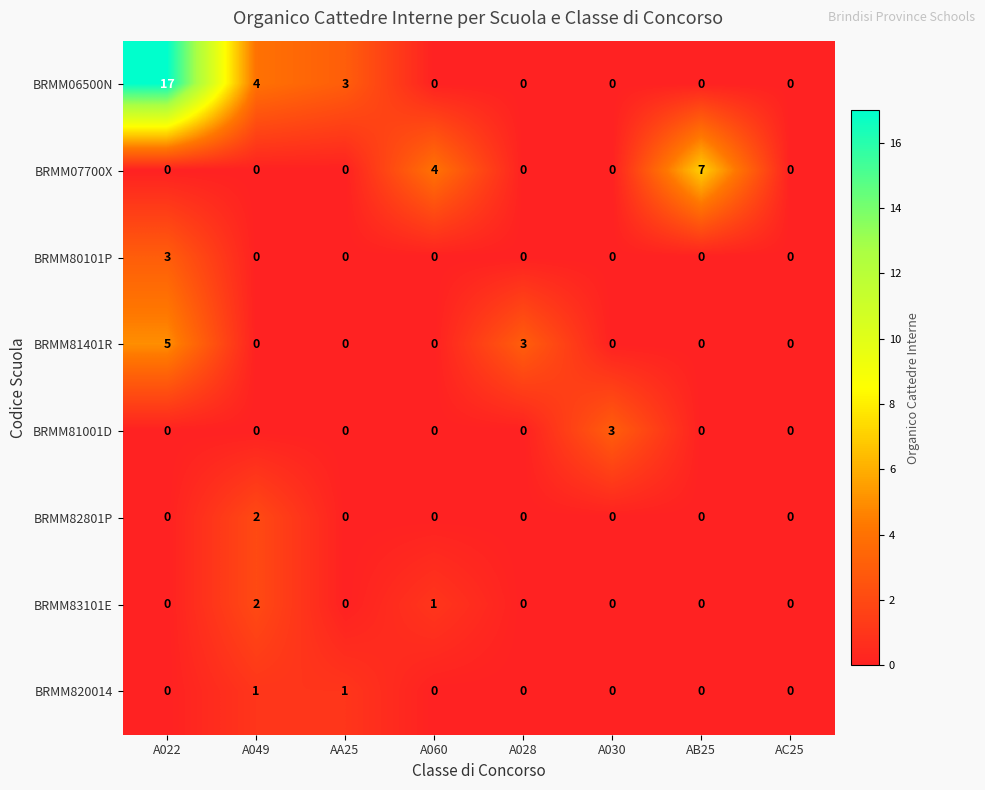

Between A030 and AC25, which series saw the biggest shift?

BRMM81001D